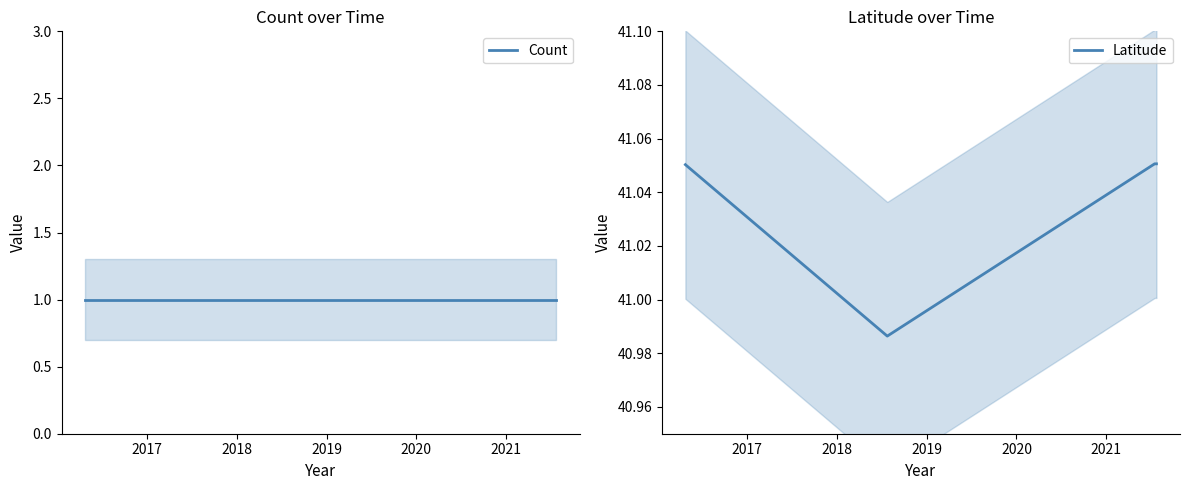

What is the value of the Count point at the 3rd from the left?

1.0